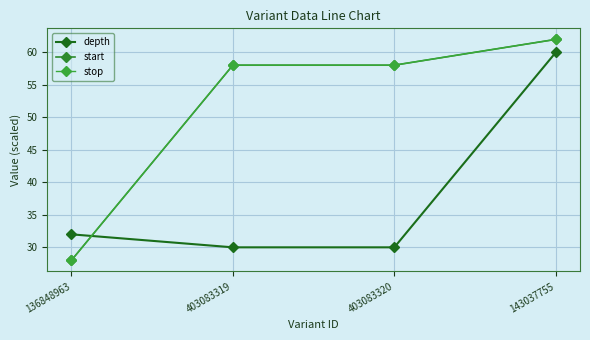

What is the sum of the stop values at 143037755 and 403083319?

120.0